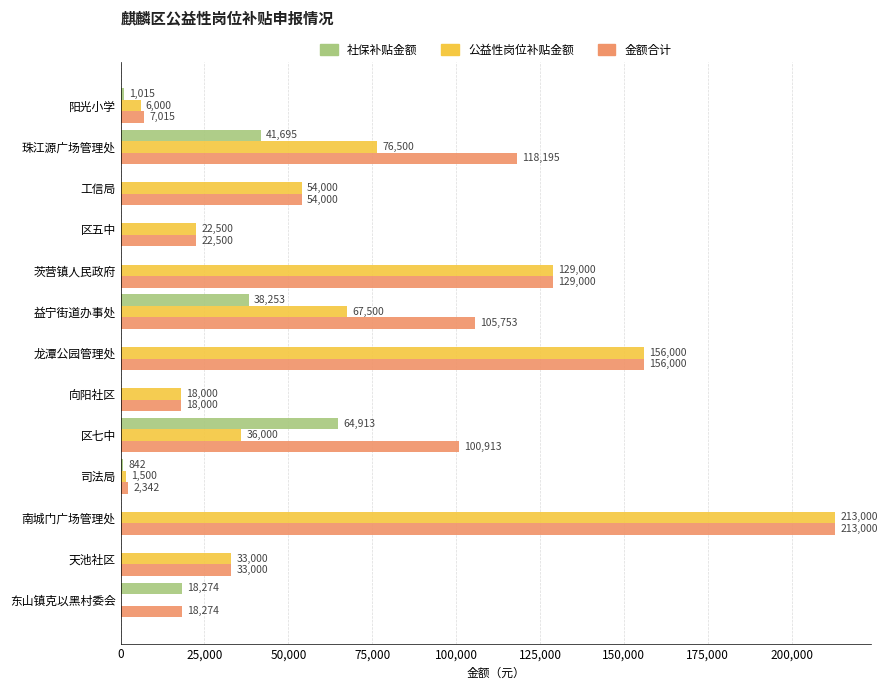

How many positive values does the 公益性岗位补贴金额 series have?

12